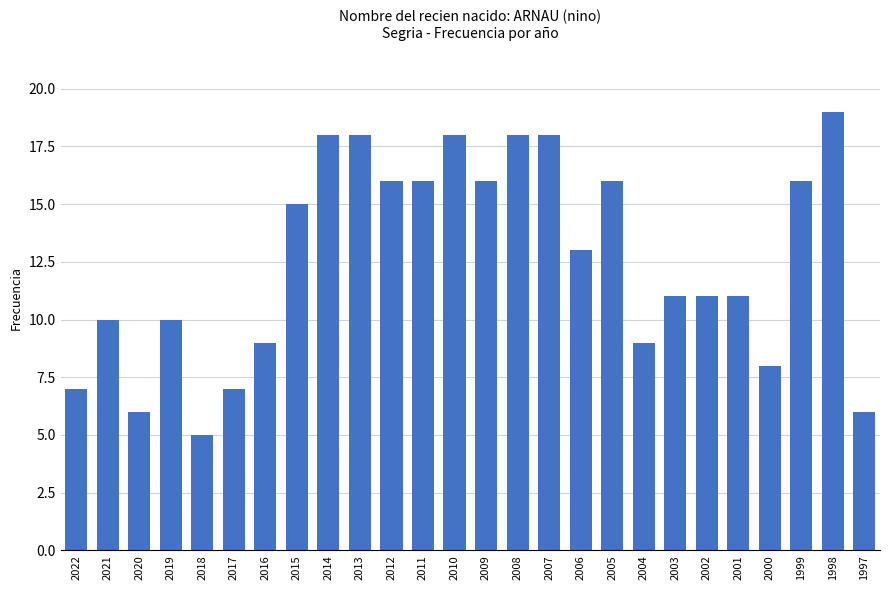

What is the difference between the second highest and minimum values?

13